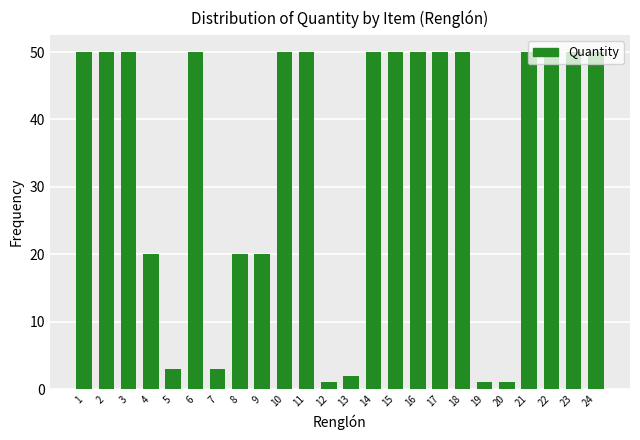

How many values are between 20 and 50?

18